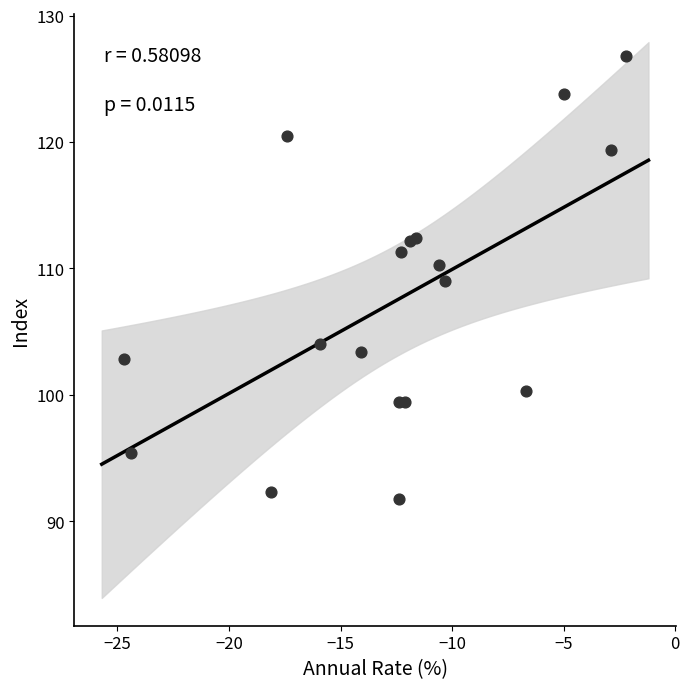

What is the range of X values (max minus min)?

22.5